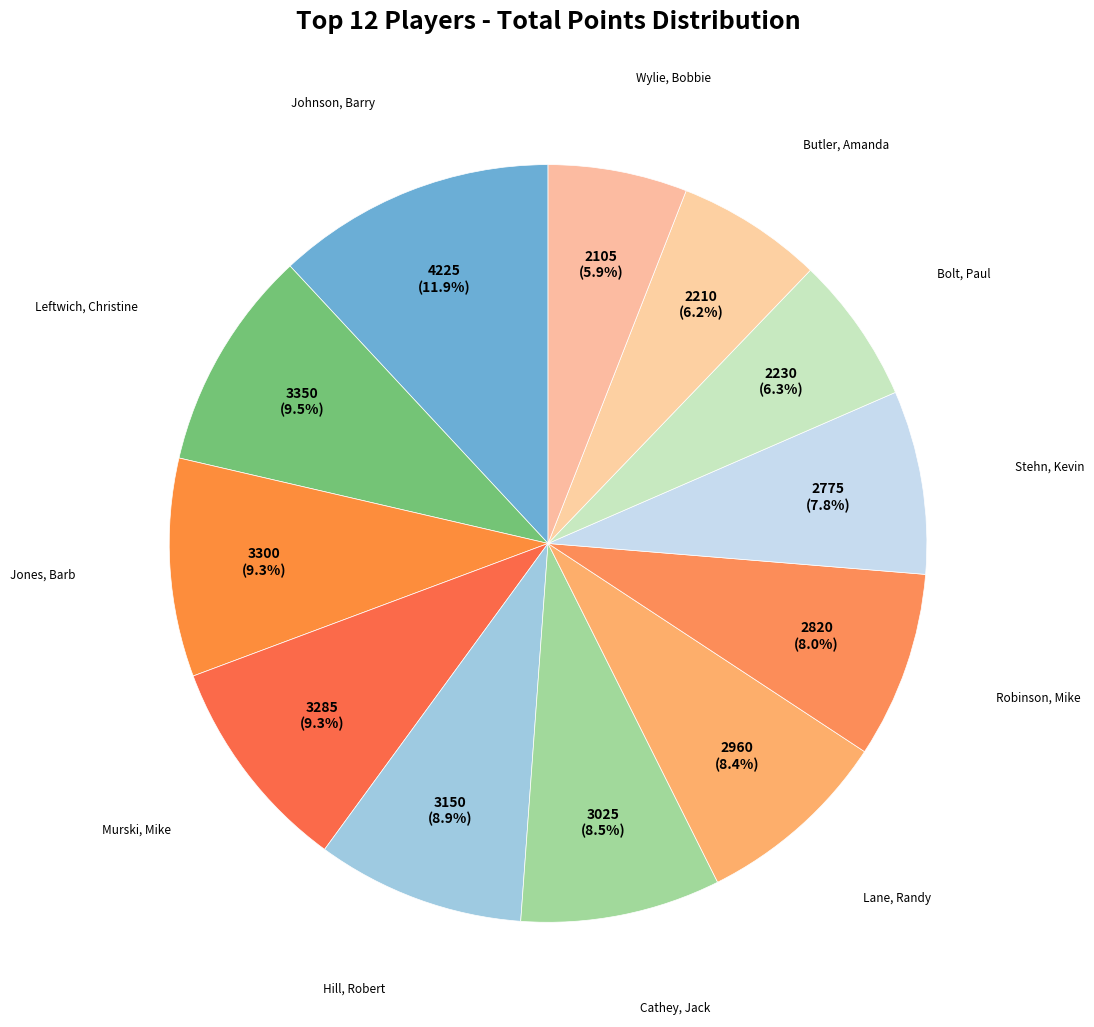

How many segments does this pie chart have?

12